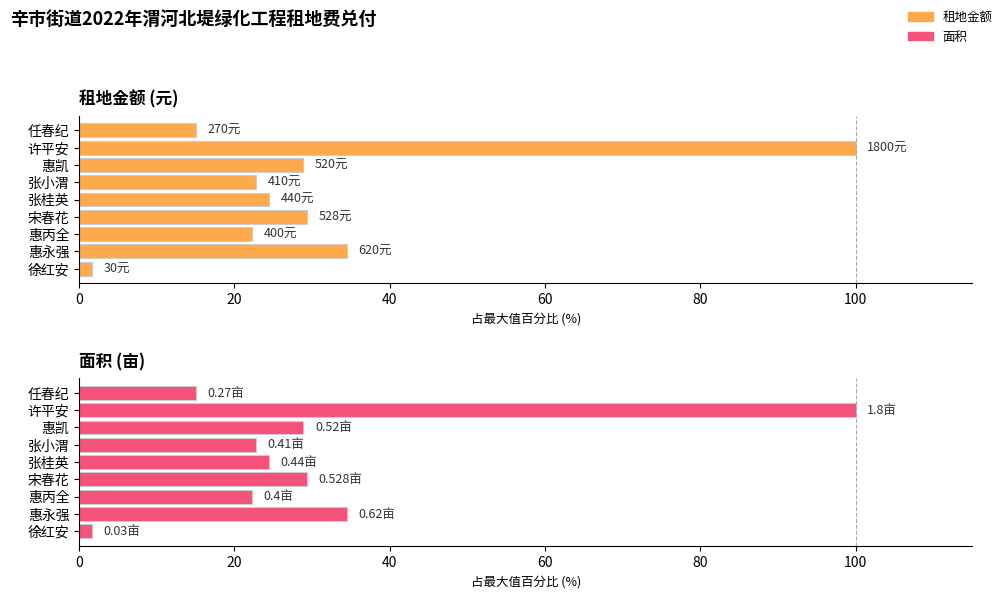

Which series changed the most between 张小渭 and 任春纪?

租地金额